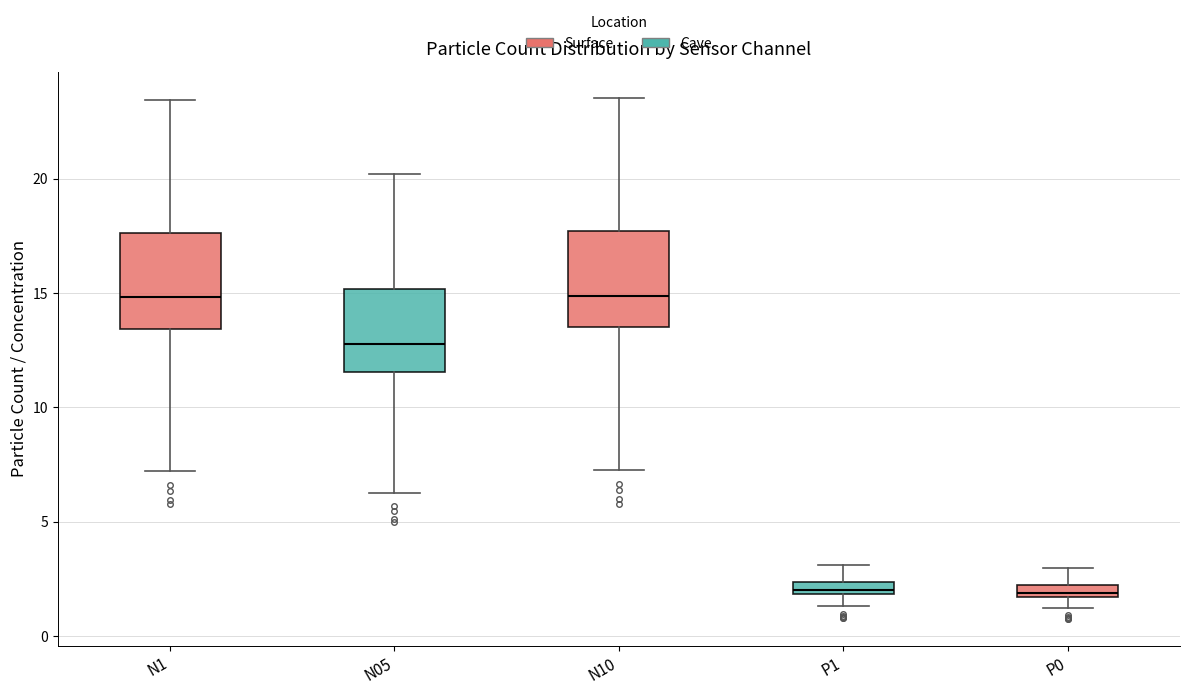

Where is the upper edge of the box for P0 on the y-axis? The values are not printed on the chart, so give them approximately, as read against the axis.

2.0